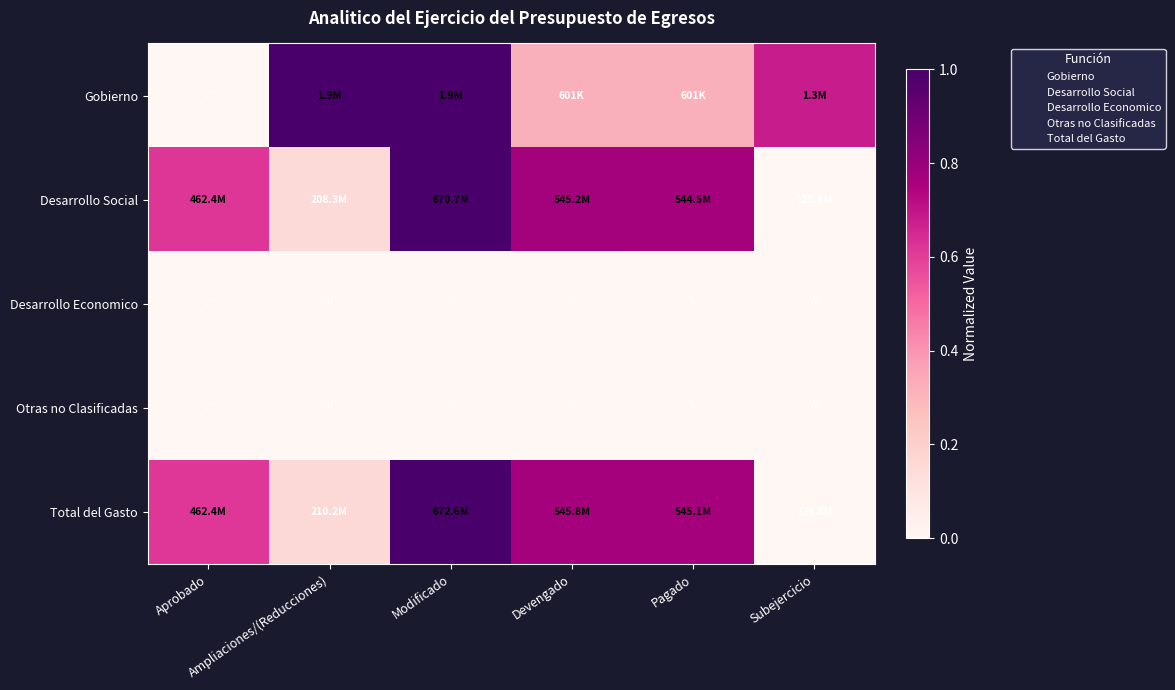

Which category has the highest value in the Total del Gasto series?

Modificado